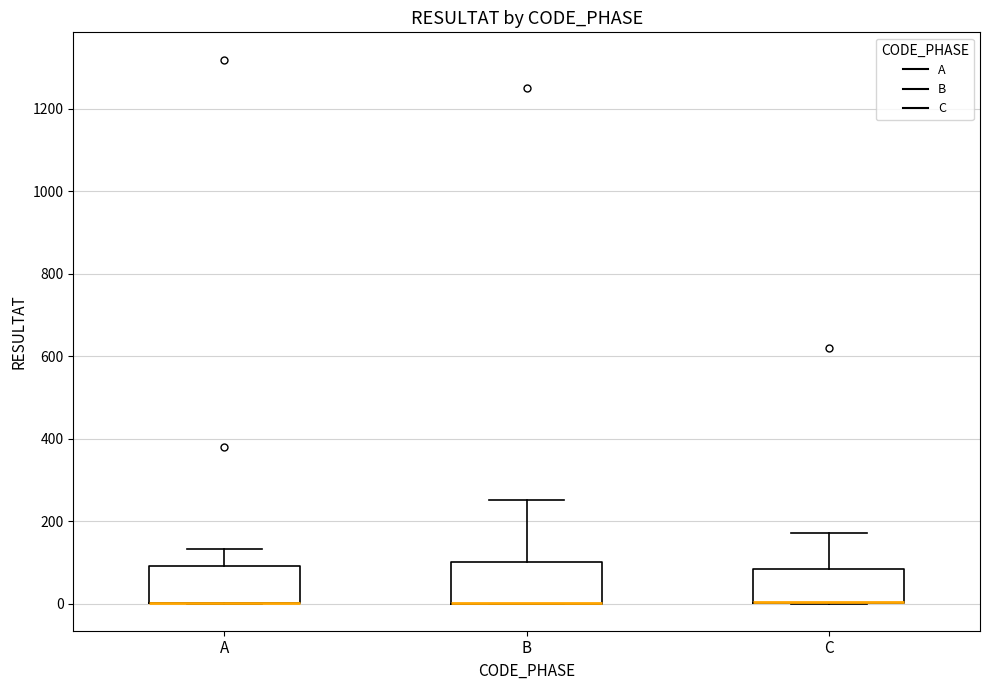

Where does the upper whisker of the box for B end on the y-axis? The values are not printed on the chart, so give them approximately, as read against the axis.

260